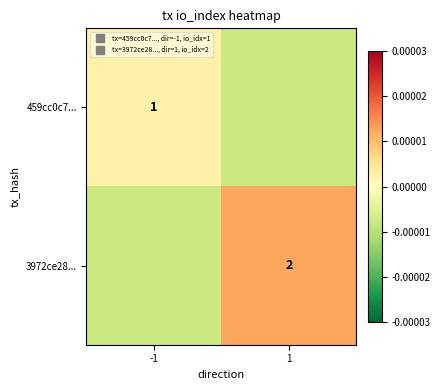

True or false: 459cc0c7... has a value of 0.0 at -1.

False